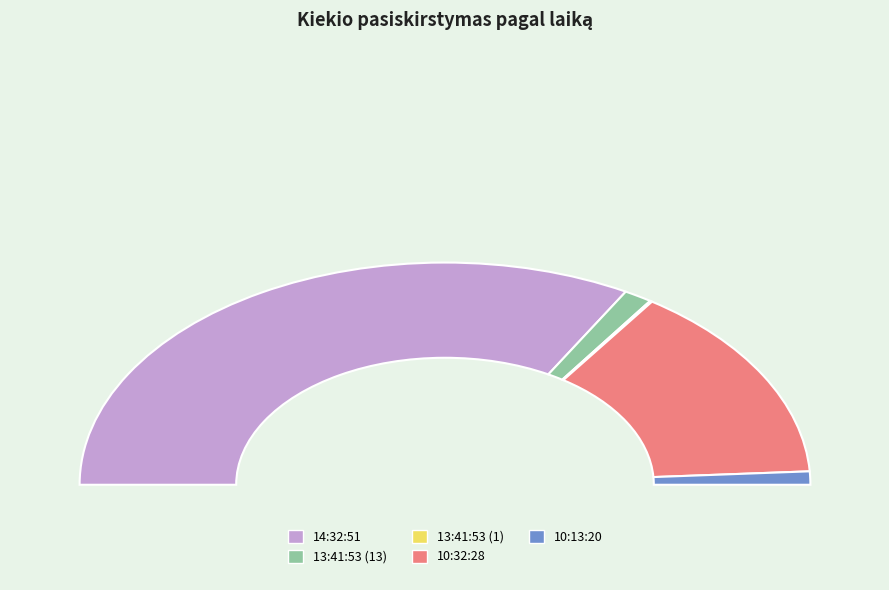

Count the number of slices in the pie.

5